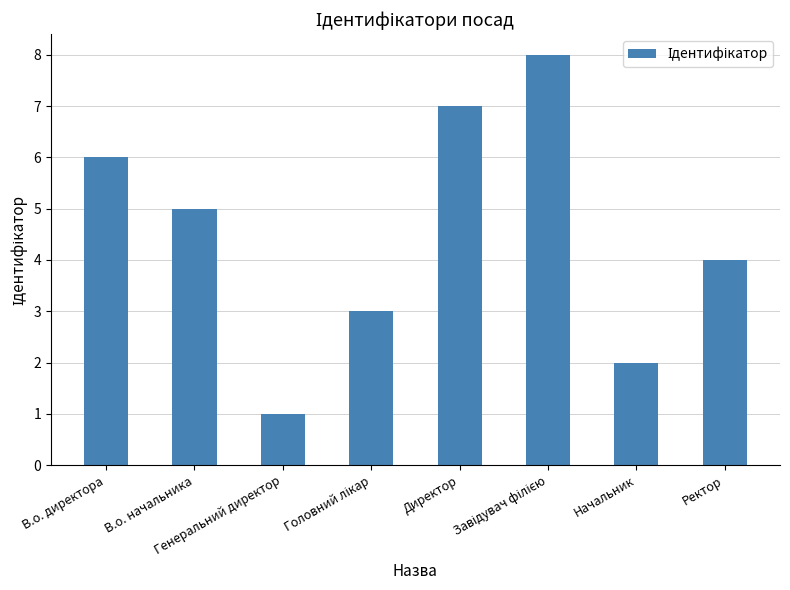

What is the greatest value displayed?

8